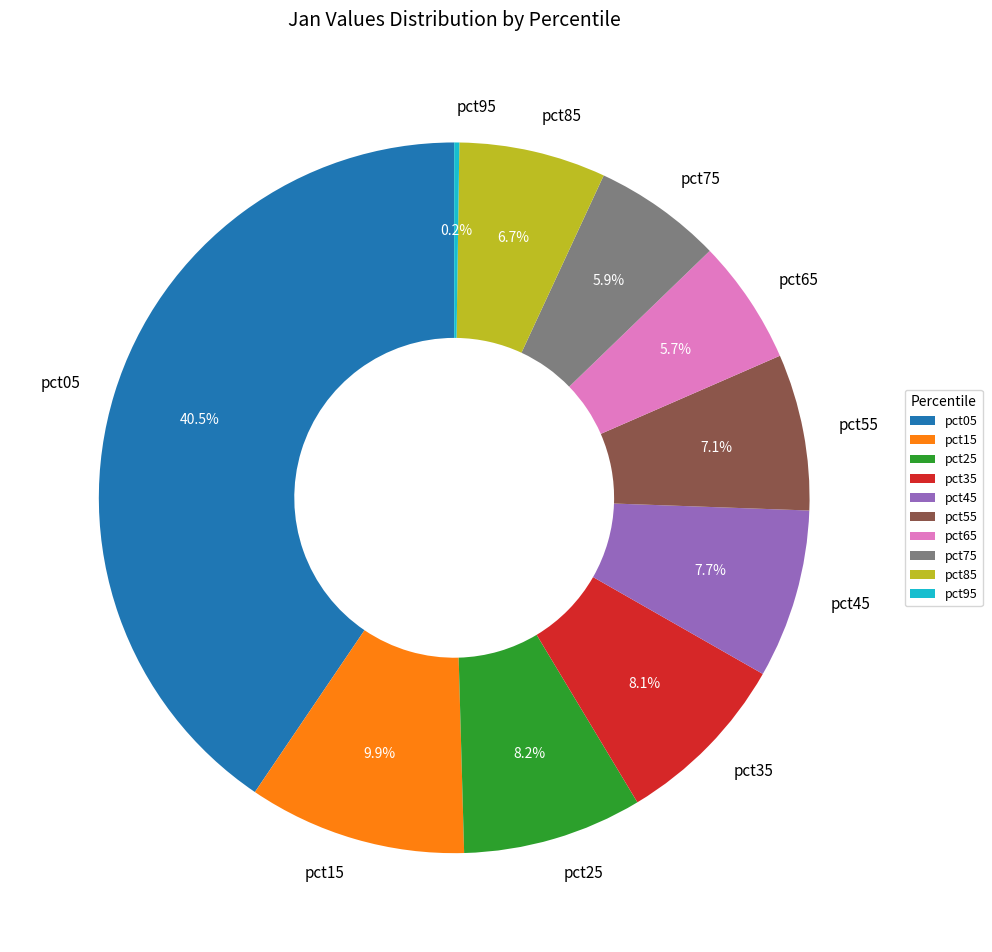

Which slice is the largest?

pct05